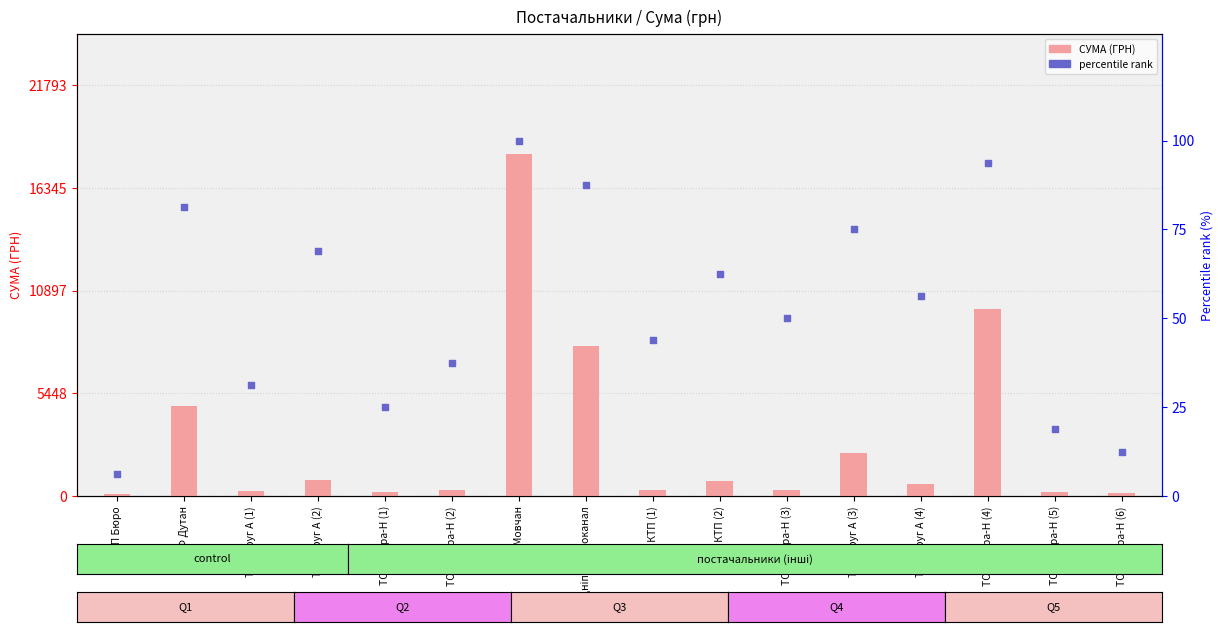

What are all the series names shown in the legend?

СУМА (ГРН), percentile rank